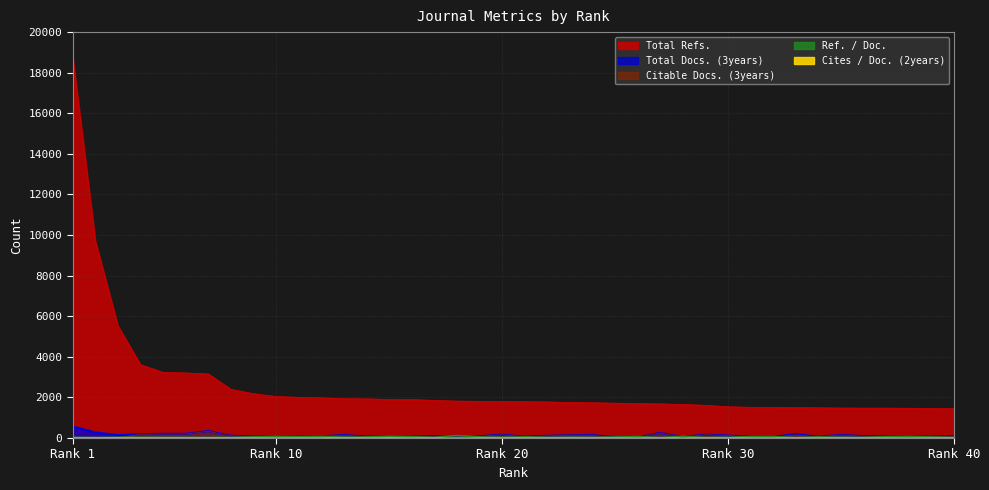

Between 7 and 22, which series saw the biggest shift?

Total Refs.